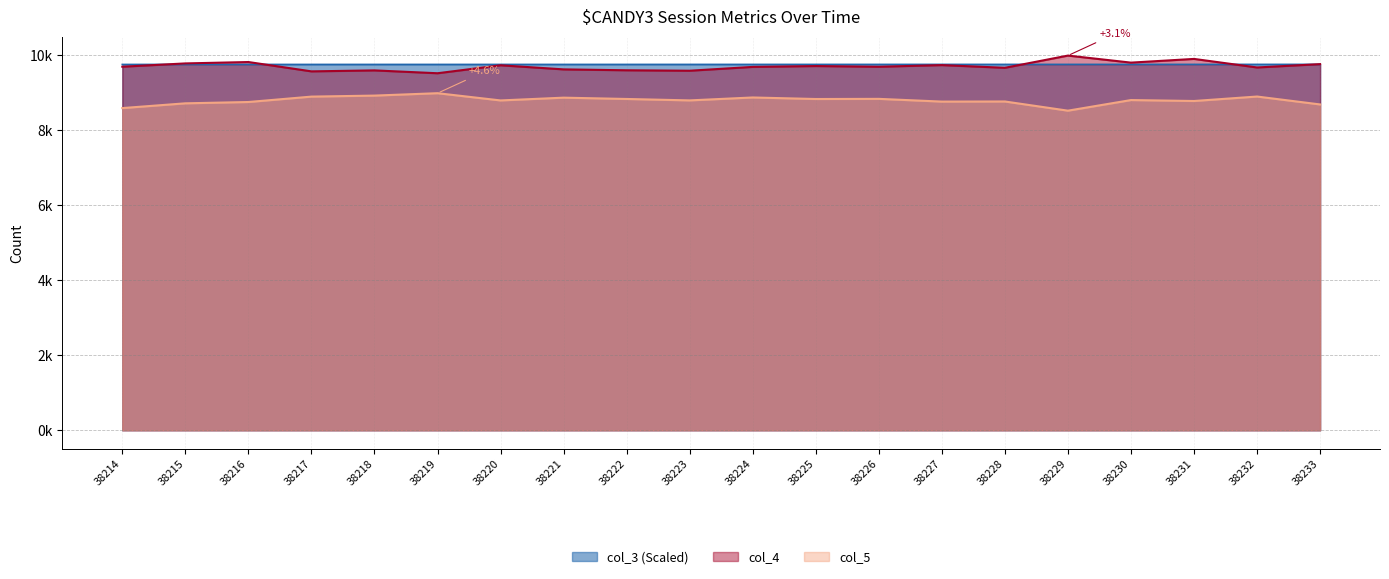

What is the sum of the col_3 values at 38219 and 38227?

19.5